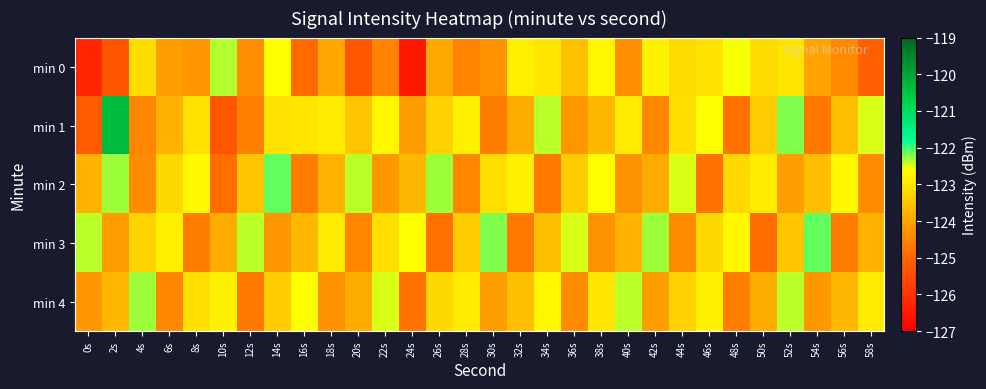

How many categories are shown in the chart?

30